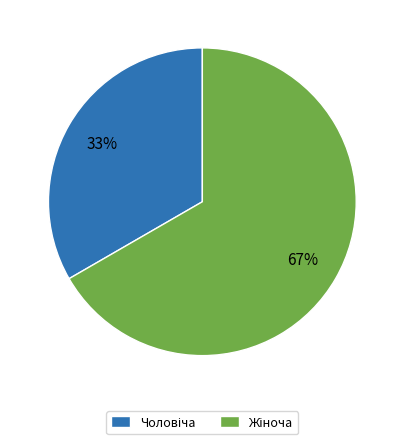

Is there a majority slice in this chart?

Yes